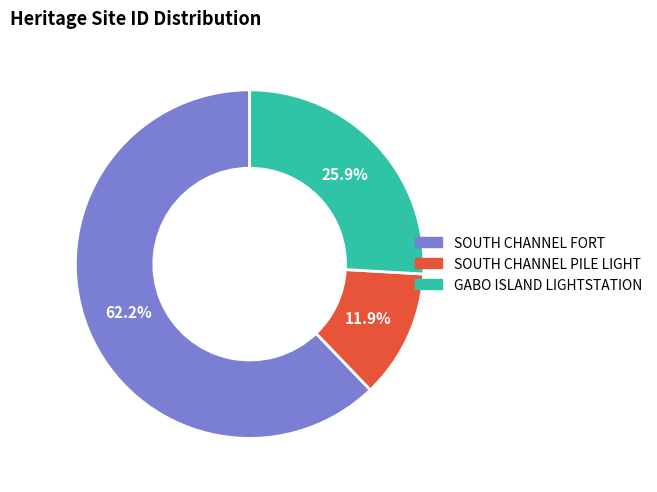

Count the number of slices in the pie.

3